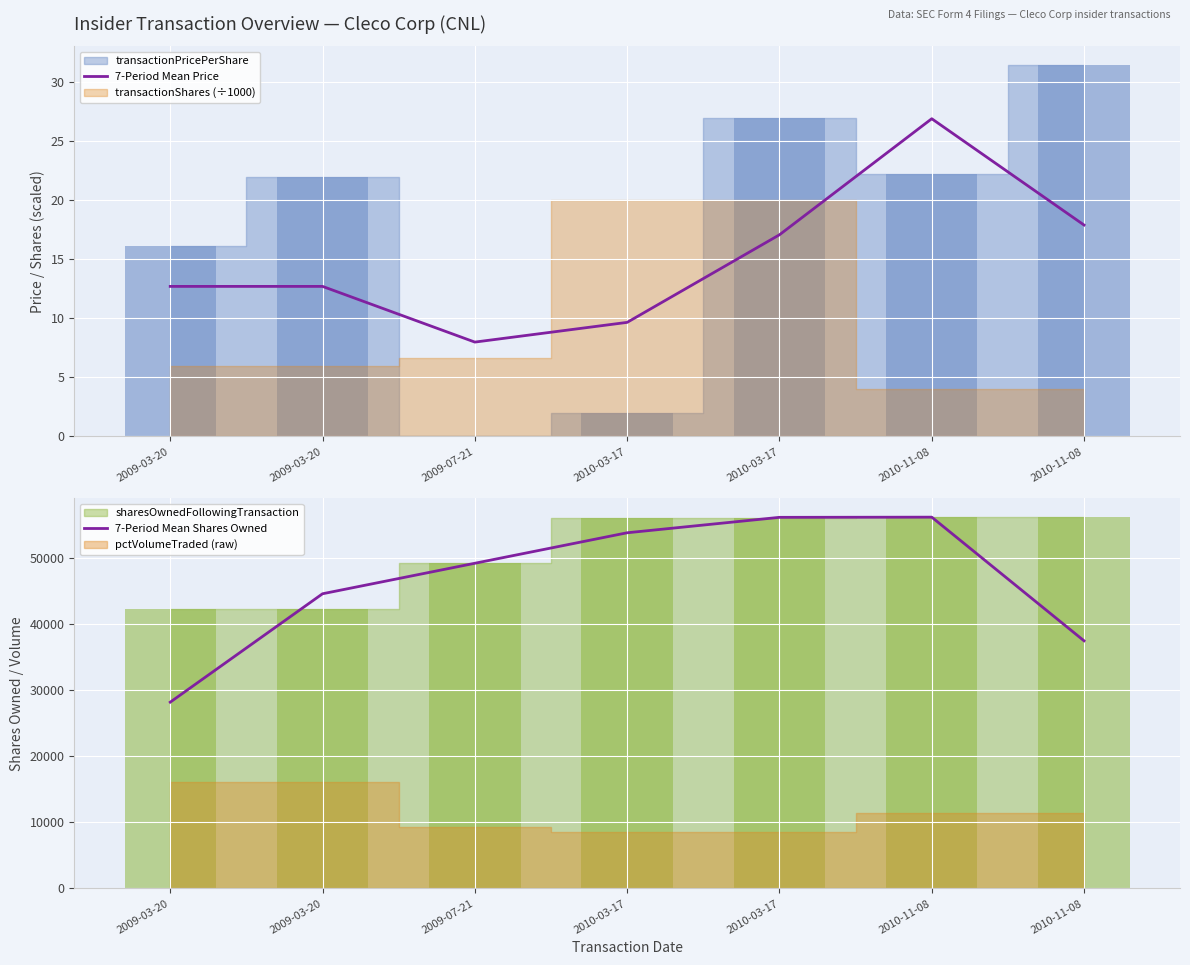

At which label does 7-Period Mean Shares Owned first exceed 49238?

2009-07-21